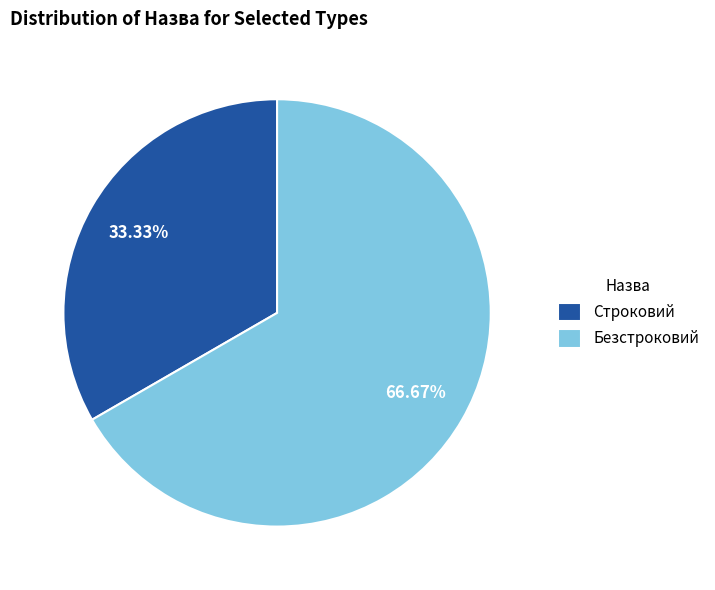

Count the number of slices in the pie.

2